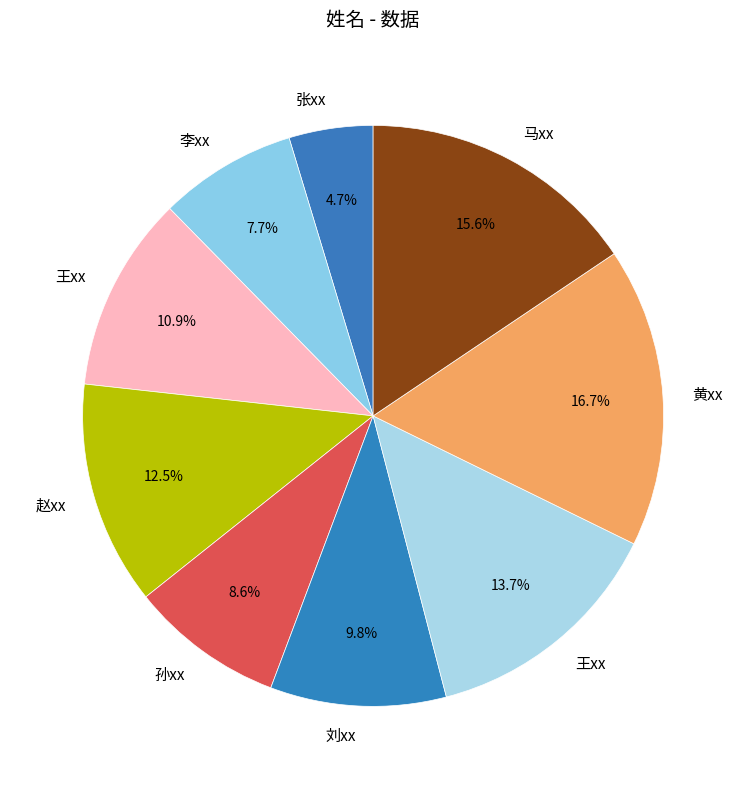

Which category has the biggest portion of the pie?

黄xx